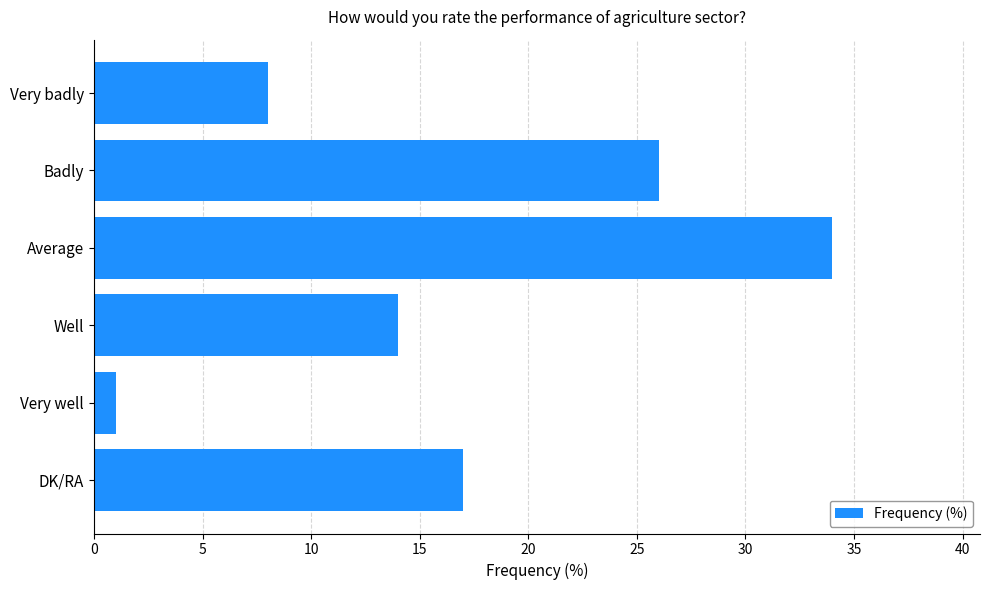

What is the value of the 2nd bar from the top?

26